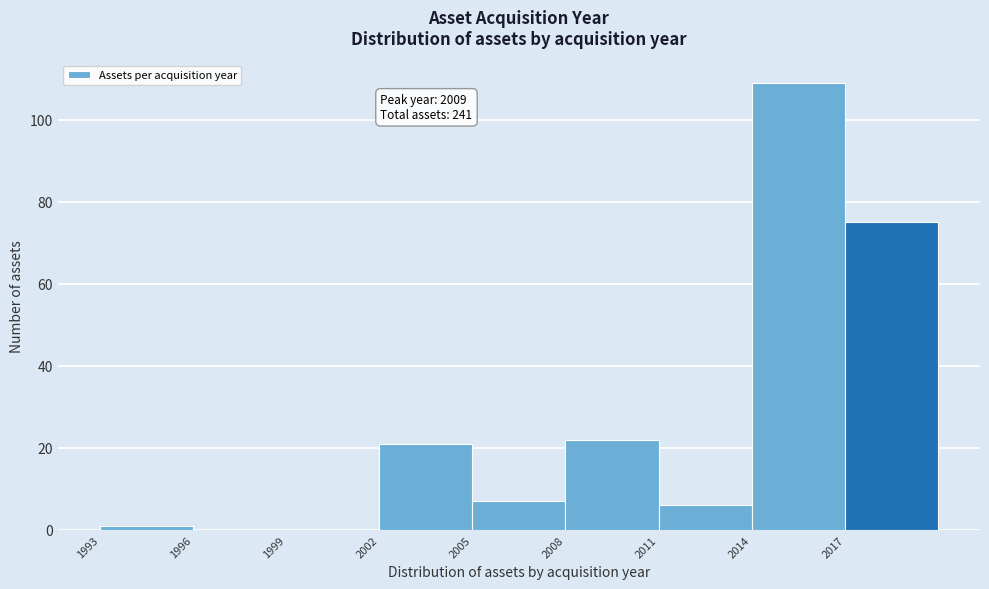

Which range on the x-axis has the tallest bar?

2014 to 2017